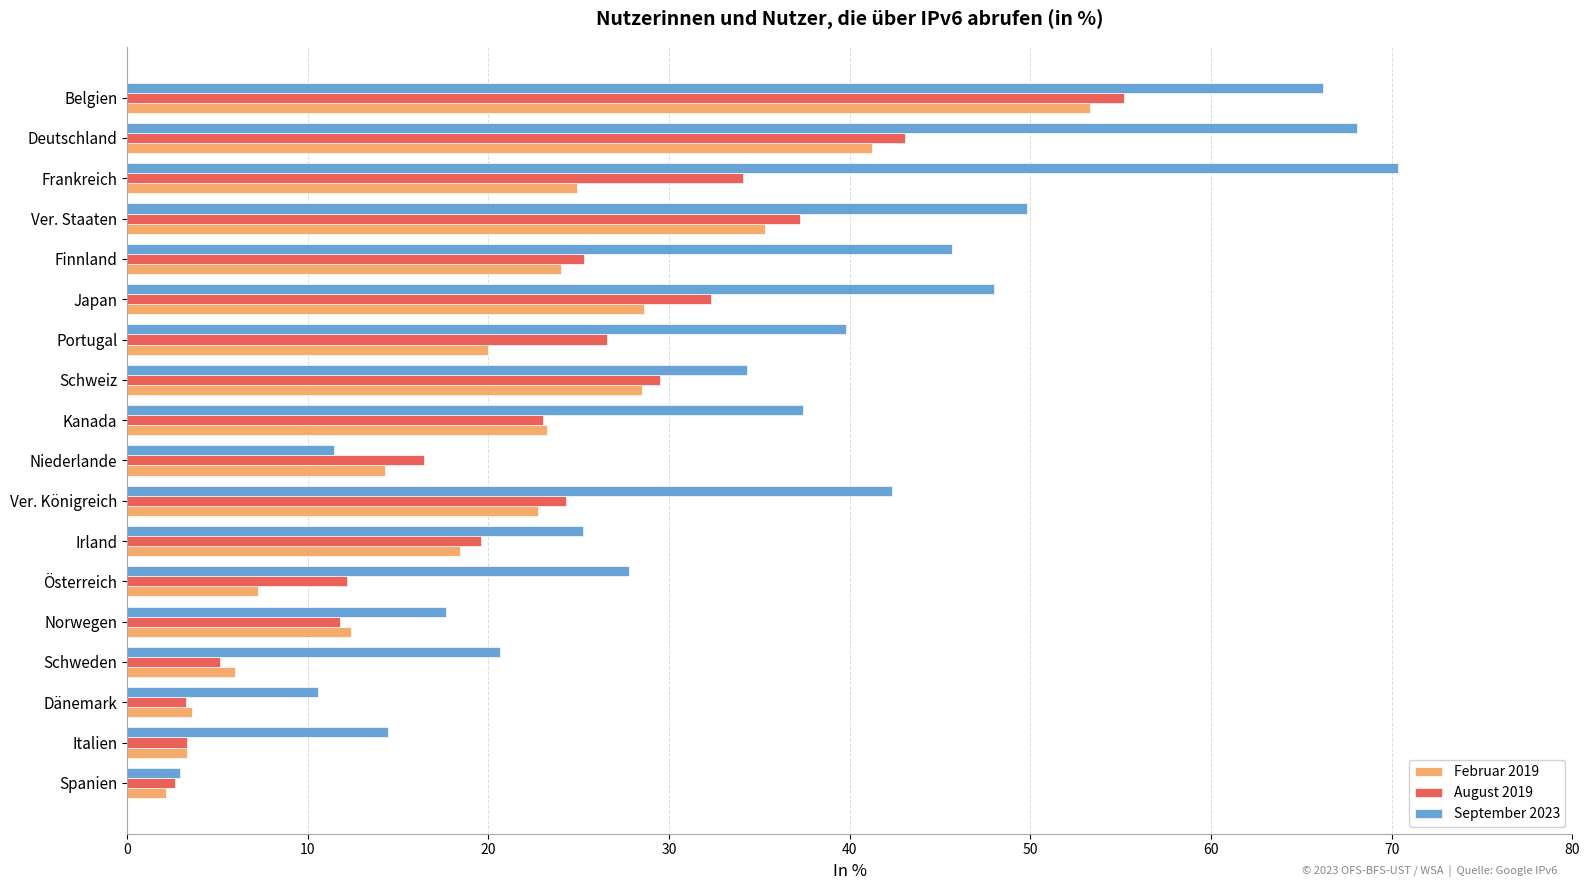

Which series has the largest total across all categories?

September 2023